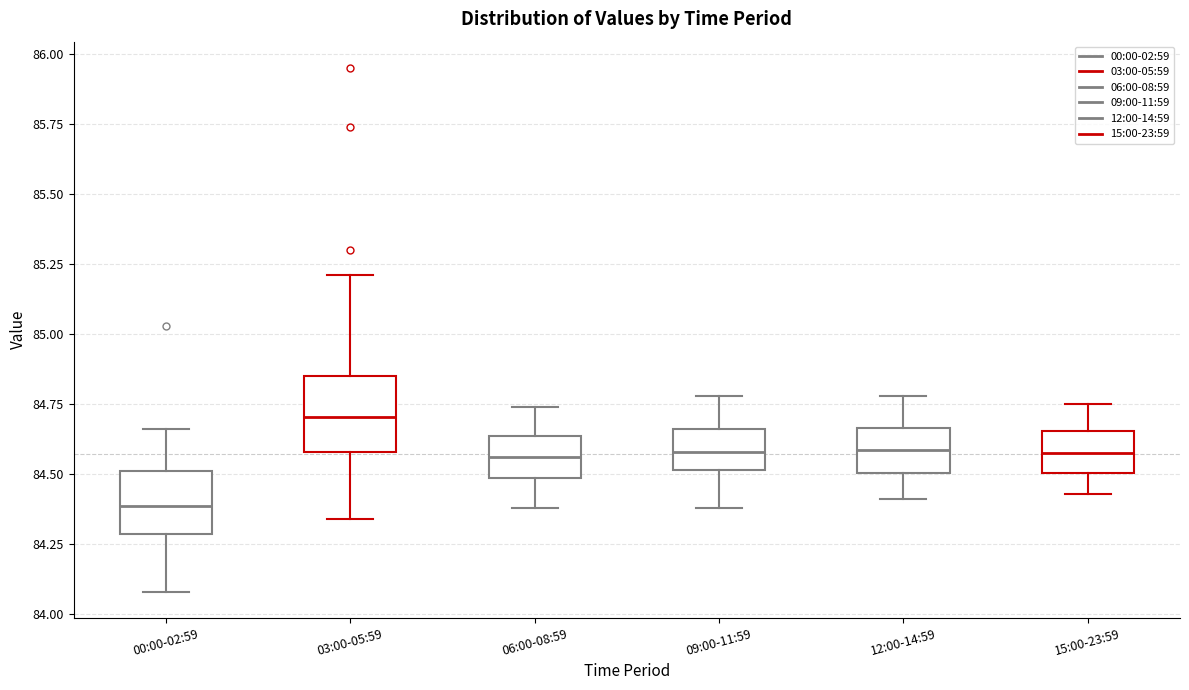

Reading left to right, read every box against the y-axis: the position of its median line, the range the box covers, and the ends of its whiskers. The values are not printed on the chart, so give them approximately, as read against the axis.

00:00-02:59: median 84.40, box 84.30 to 84.50, whiskers 84.10 to 84.65
03:00-05:59: median 84.70, box 84.60 to 84.85, whiskers 84.35 to 85.20
06:00-08:59: median 84.55, box 84.50 to 84.65, whiskers 84.40 to 84.75
09:00-11:59: median 84.60, box 84.50 to 84.65, whiskers 84.40 to 84.80
12:00-14:59: median 84.60, box 84.50 to 84.65, whiskers 84.40 to 84.80
15:00-23:59: median 84.60, box 84.50 to 84.65, whiskers 84.45 to 84.75